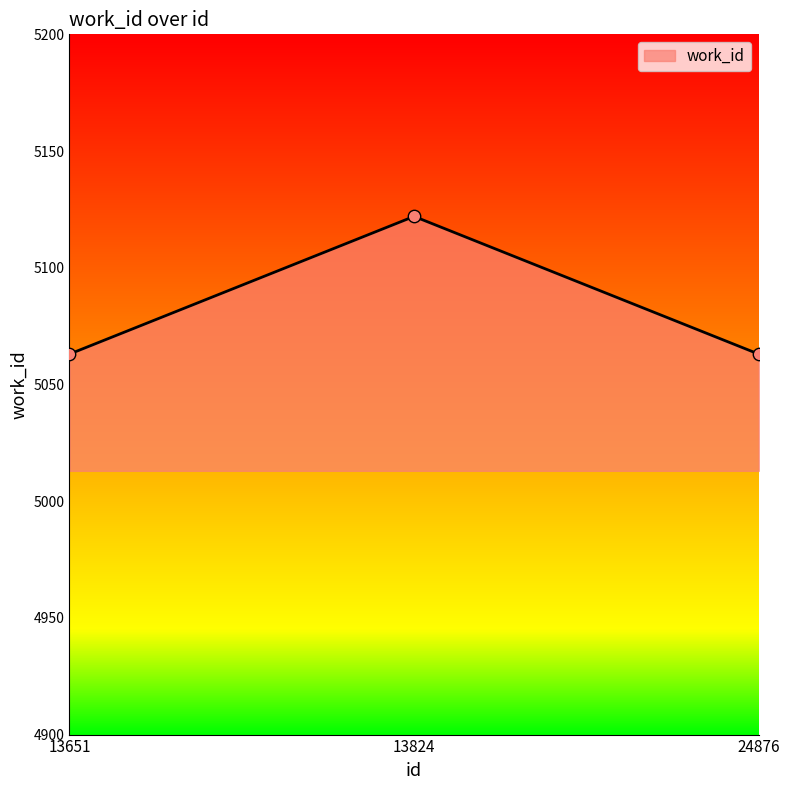

What is the change in value from 13824 to 24876?

-59